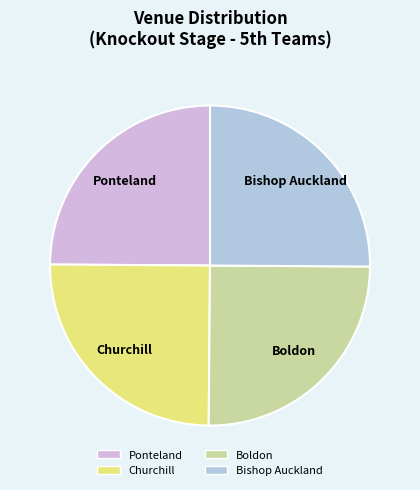

True or false: Ponteland accounts for 25% of the total.

True